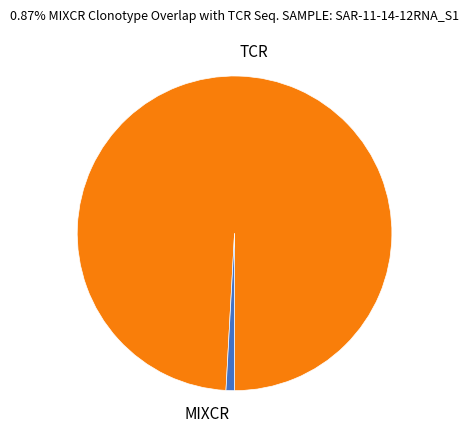

What is the majority slice?

TCR